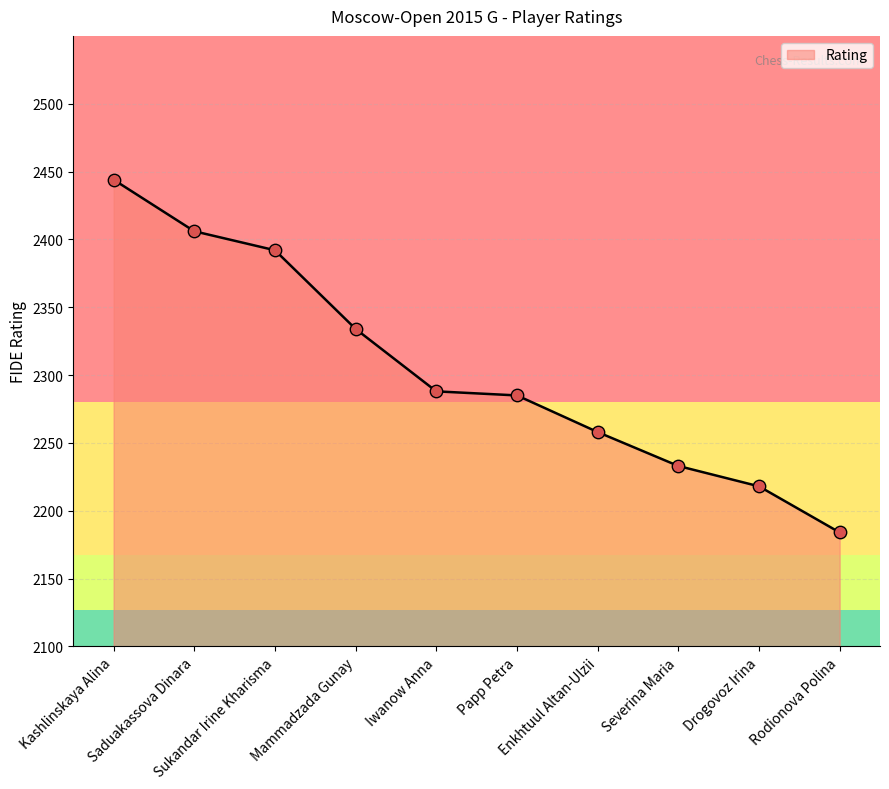

What is the change in value from Saduakassova Dinara to Papp Petra?

-121